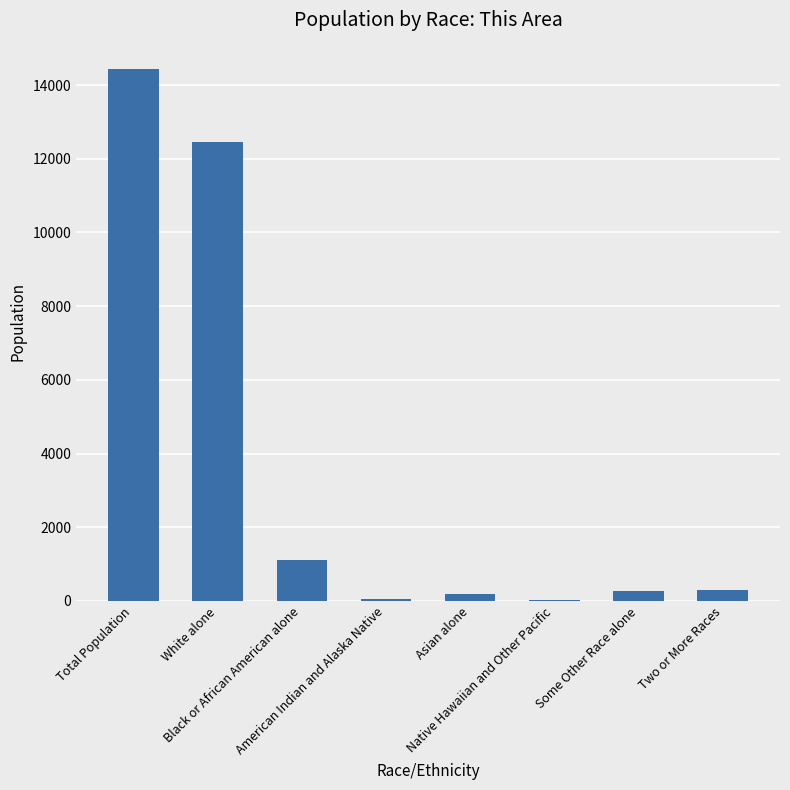

What value does the data have at Total Population?

14429